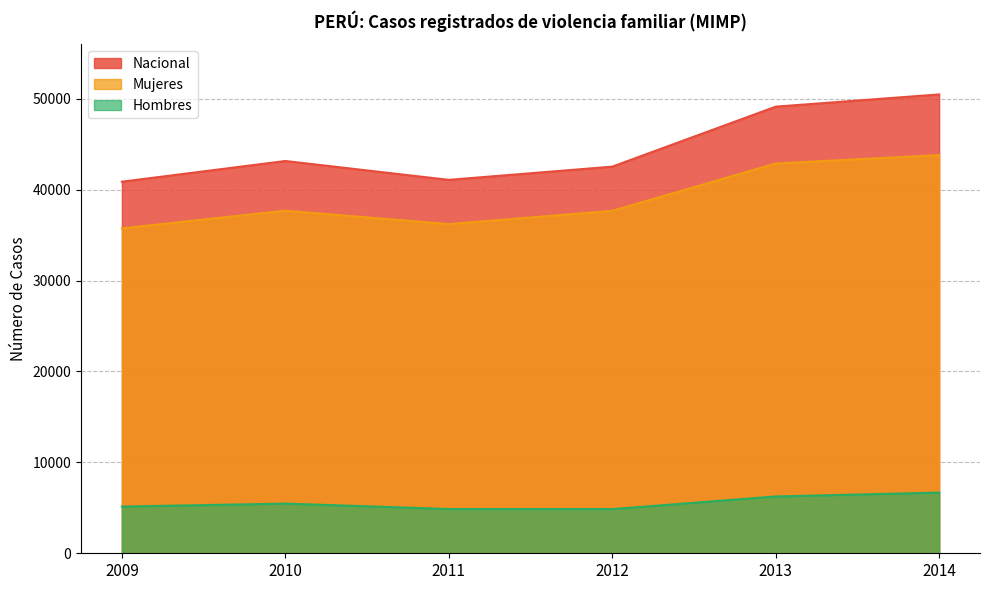

Reading left to right, list all the values displayed in this chart.

Nacional: 40882	43159	41084	42537	49138	50485
Mujeres: 35749	37693	36219	37677	42887	43810
Hombres: 5133	5466	4865	4860	6251	6675